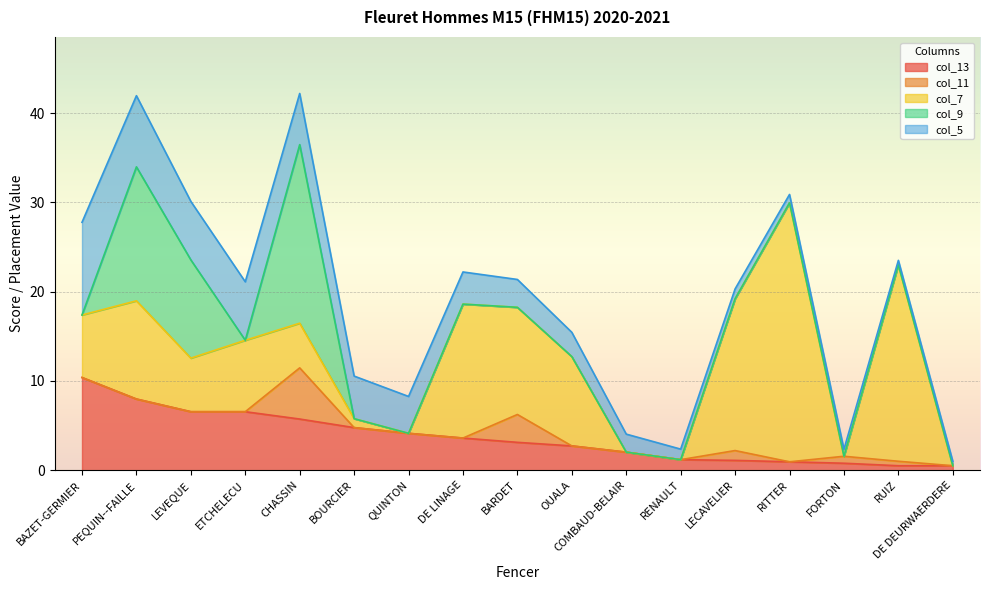

List the labels in order of col_13 value, largest first.

BAZET-GERMIER, PEQUIN--FAILLE, LEVEQUE, ETCHELECU, CHASSIN, BOURCIER, QUINTON, DE LINAGE, BARDET, OUALA, COMBAUD-BELAIR, RENAULT, LECAVELIER, RITTER, FORTON, RUIZ, DE DEURWAERDERE